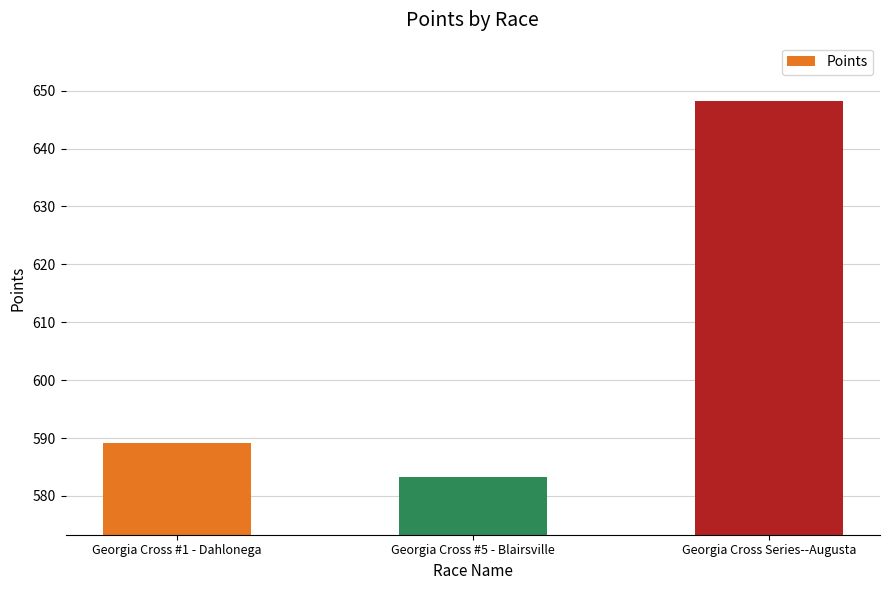

Which category has the lowest value across all series?

Georgia Cross #5 - Blairsville